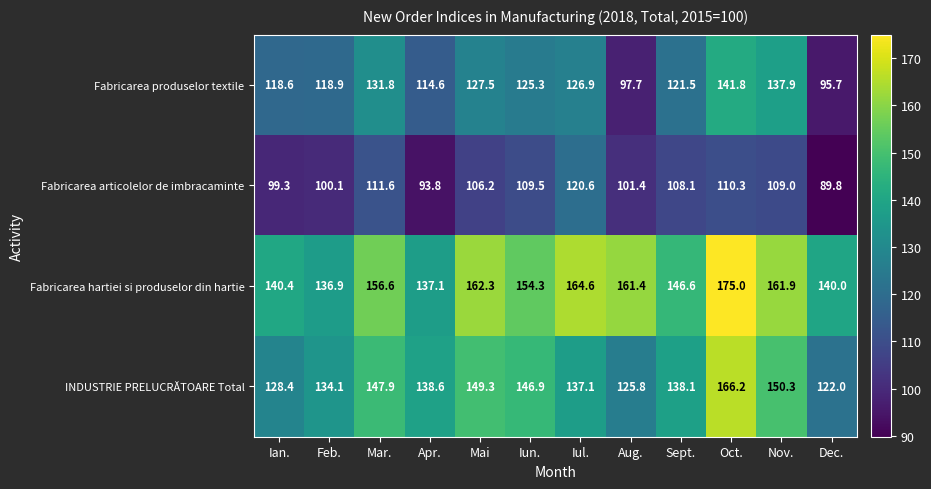

List the series in order of their overall mean, lowest first.

Fabricarea articolelor de imbracaminte, Fabricarea produselor textile, INDUSTRIE PRELUCRĂTOARE Total, Fabricarea hartiei si produselor din hartie